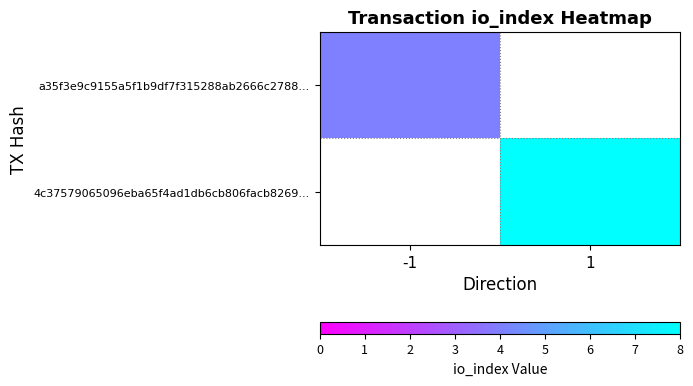

At 1, list the series in order from smallest to largest.

a35f3e9c9155a5f1b9df7f315288ab2666c2788..., 4c37579065096eba65f4ad1db6cb806facb8269...